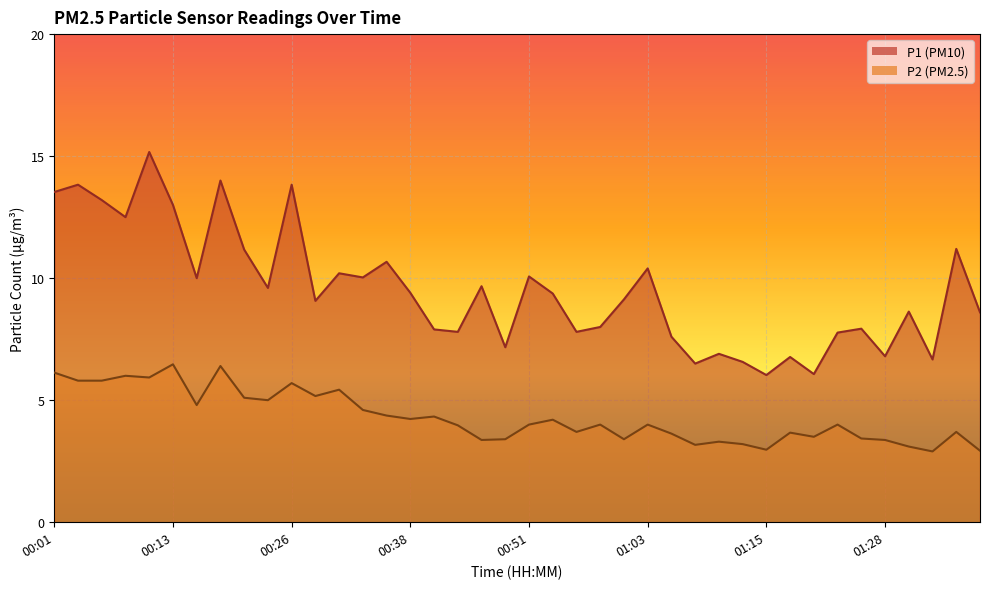

List the series in order of their peak value, lowest first.

P2, P1